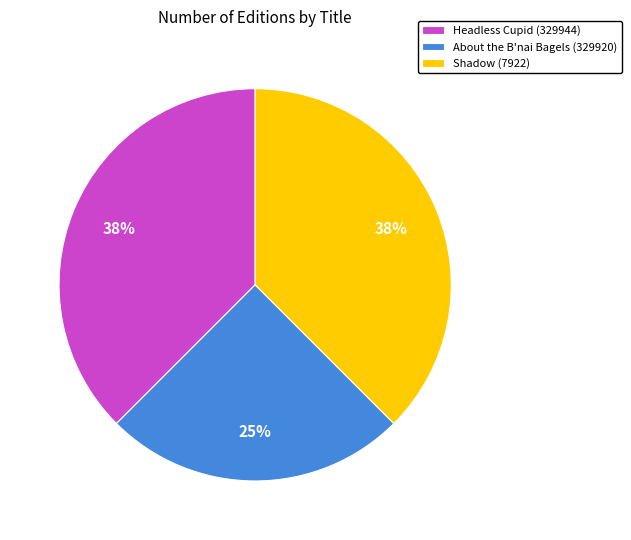

Approximately how many times larger is the value at Shadow (7922) compared to About the B'nai Bagels (329920)?

1.5